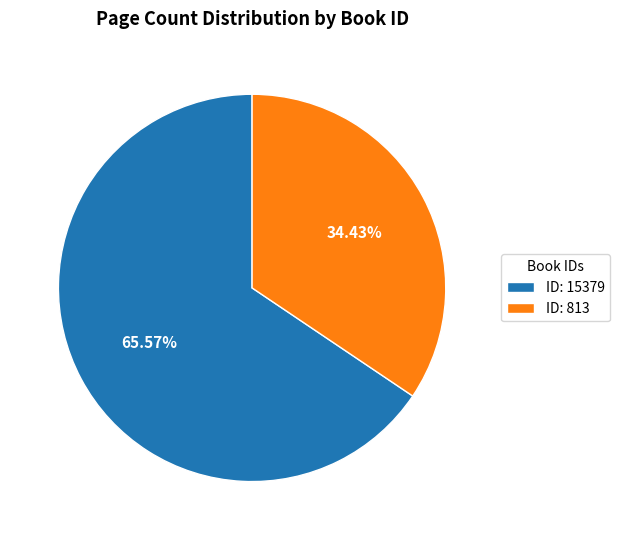

Is the sum of ID: 15379 and ID: 813 greater than half?

Yes